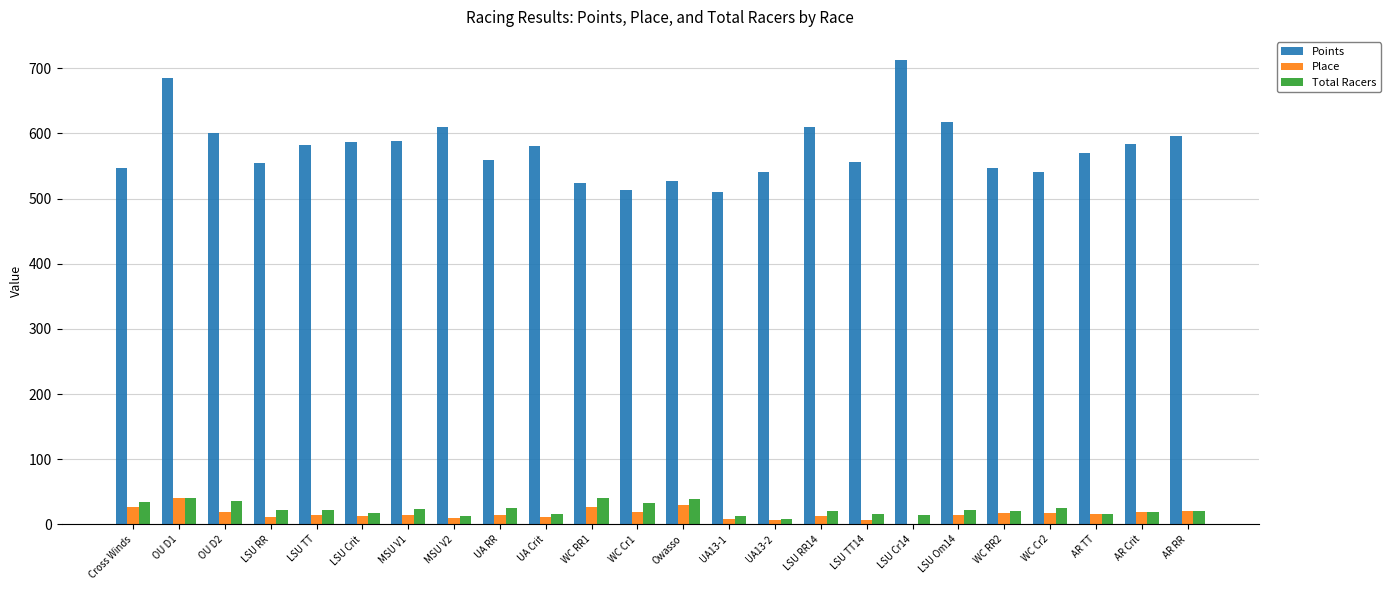

Read the Points value at AR RR.

596.0